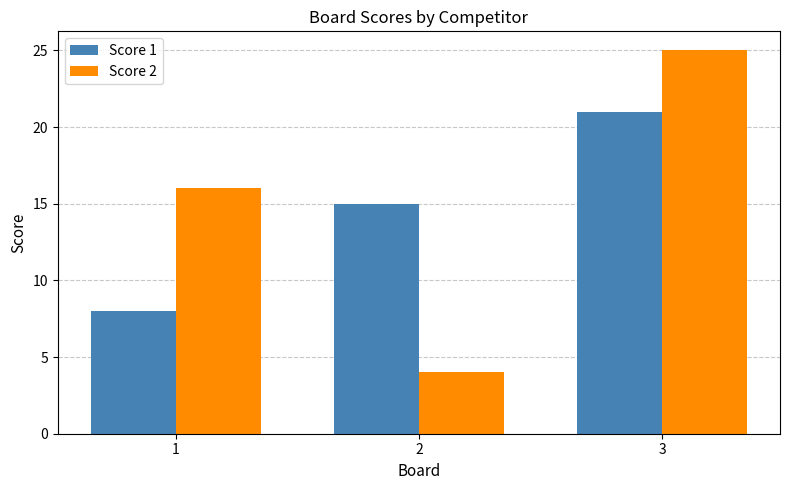

What is the greatest value displayed?

25